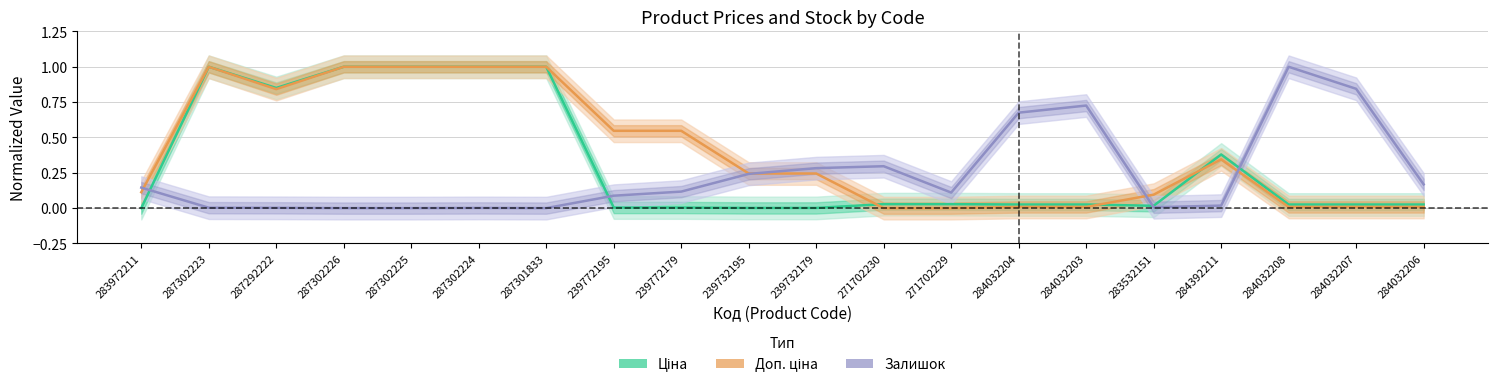

What is the average value of the Ціна series?

0.3